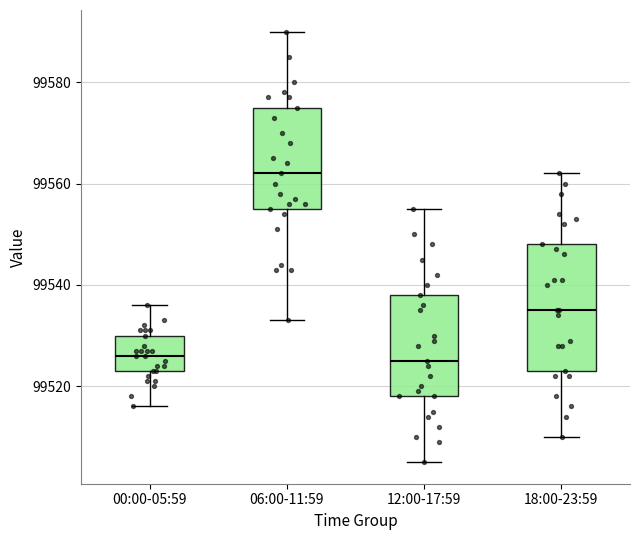

Reading left to right, transcribe this box plot: for each box, give where its median line is, the range the box spans, and where its two whiskers end, as read against the y-axis. The values are not printed on the chart, so give them approximately, as read against the axis.

00:00-05:59: median 99526, box 99524 to 99530, whiskers 99516 to 99536
06:00-11:59: median 99562, box 99556 to 99576, whiskers 99534 to 99590
12:00-17:59: median 99526, box 99518 to 99538, whiskers 99506 to 99556
18:00-23:59: median 99536, box 99524 to 99548, whiskers 99510 to 99562